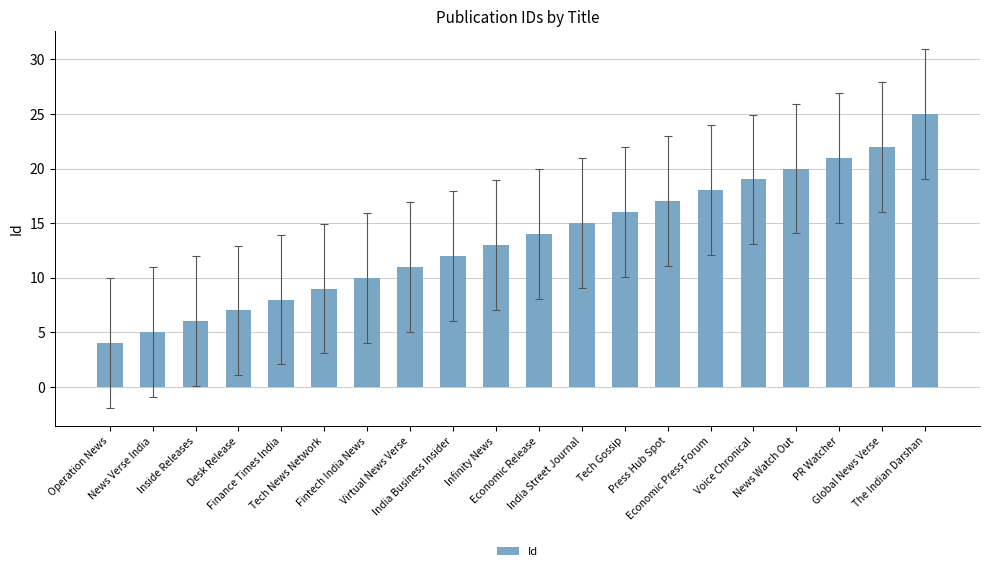

What is the sum of the values at Desk Release and Infinity News?

20